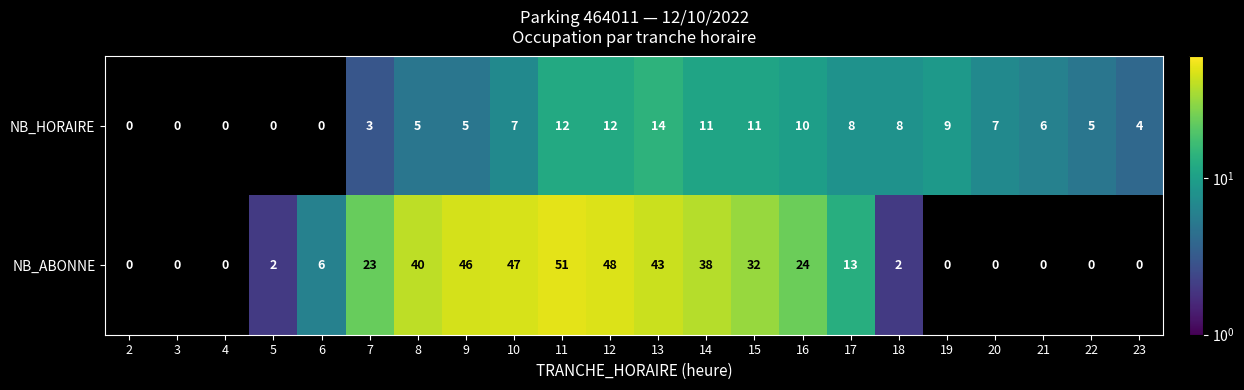

Rank the series at 18 from lowest to highest value.

NB_ABONNE, NB_HORAIRE